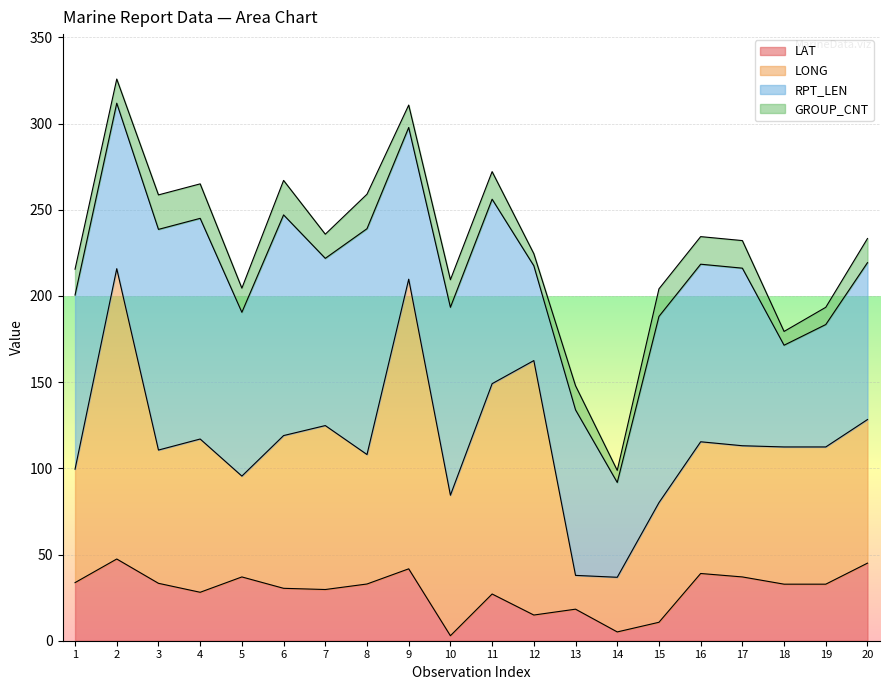

What is the value of the RPT_LEN point at the 17th from the left?

103.0